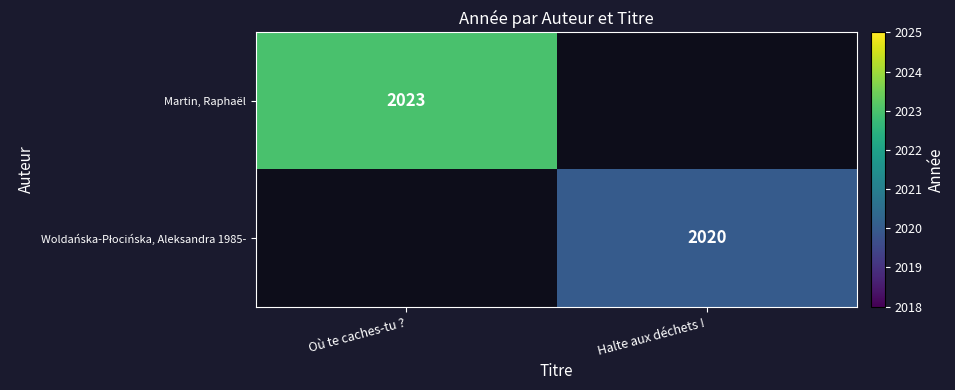

True or false: Martin, Raphaël has a value of 532 at Où te caches-tu ?.

False